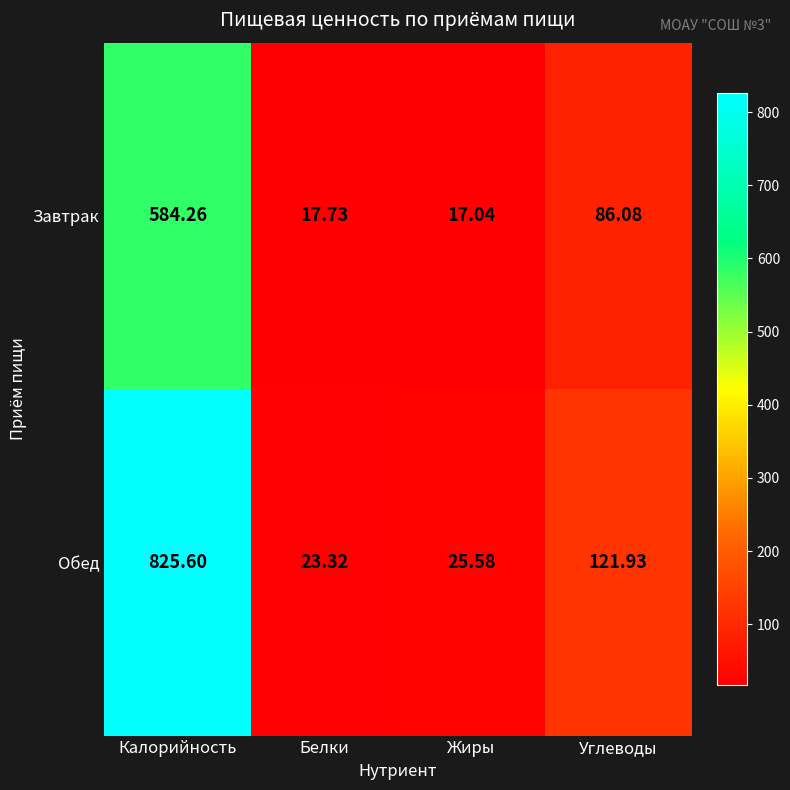

Which category has the highest value in the Обед series?

Калорийность